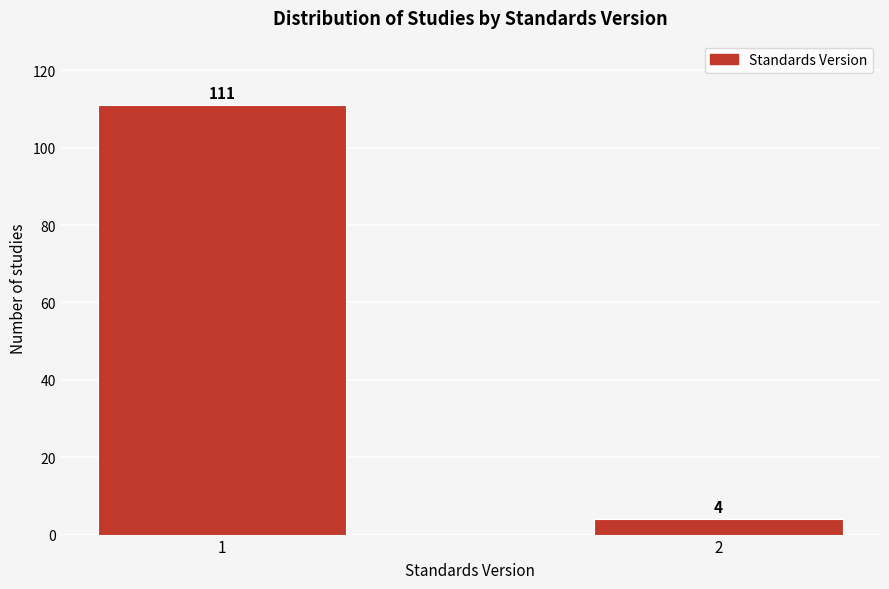

Reading right to left, transcribe all the data shown in this chart.

4	111